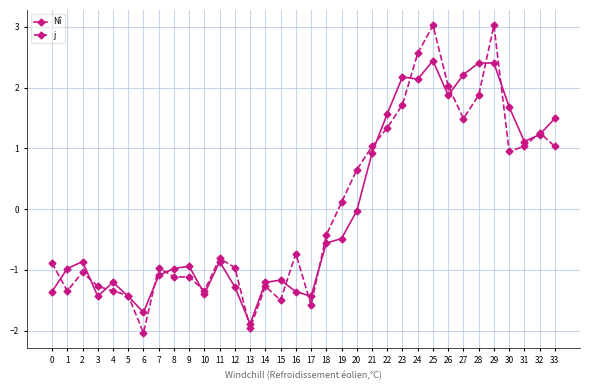

At which label does Nî first exceed 0?

21